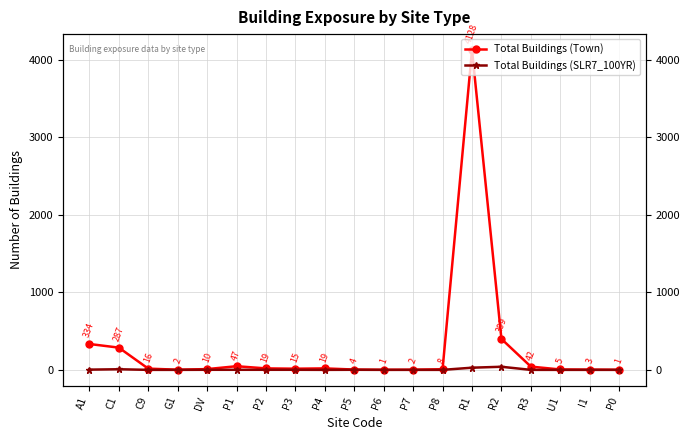

Which series changed the most between P2 and R1?

Total Buildings (Town)